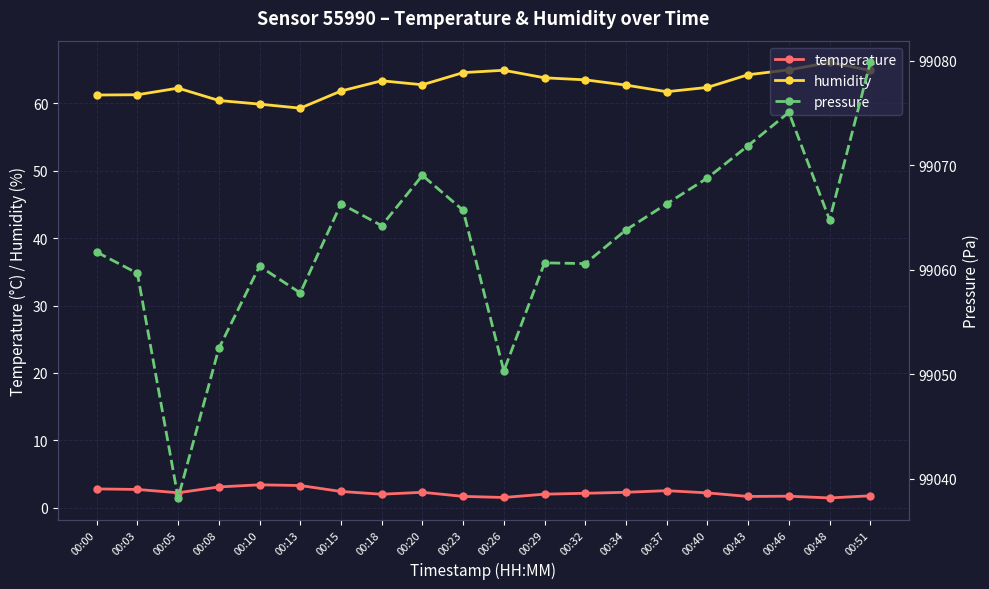

True or false: humidity and temperature intersect in this chart.

False